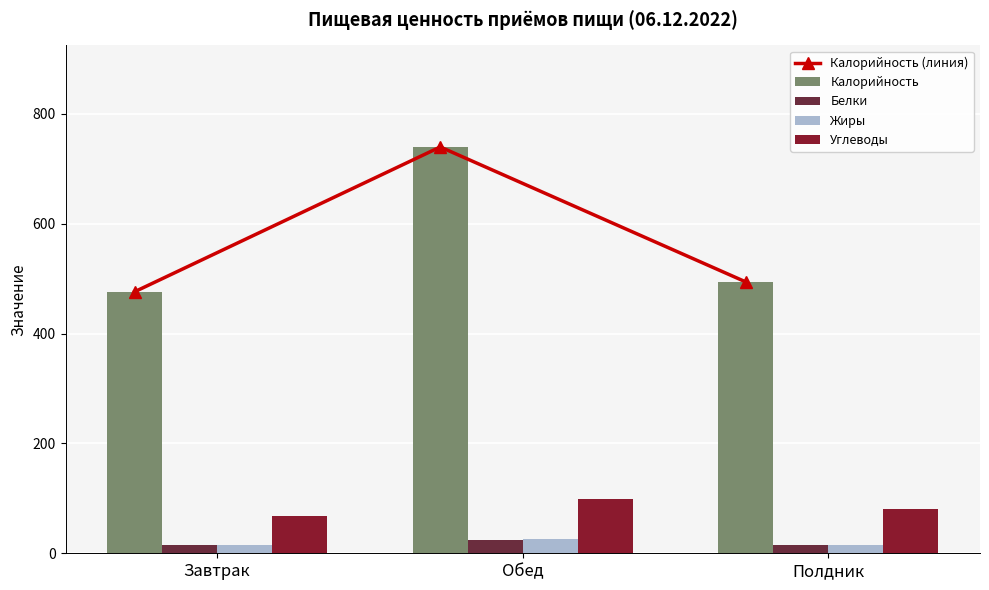

Reading right to left, what are all the values shown in this chart?

Калорийность (линия): 494.0	739.8	476.2
Калорийность: 494.0	739.8	476.2
Белки: 14.3	25.0	14.6
Жиры: 14.3	25.5	15.6
Углеводы: 80.4	99.5	67.7